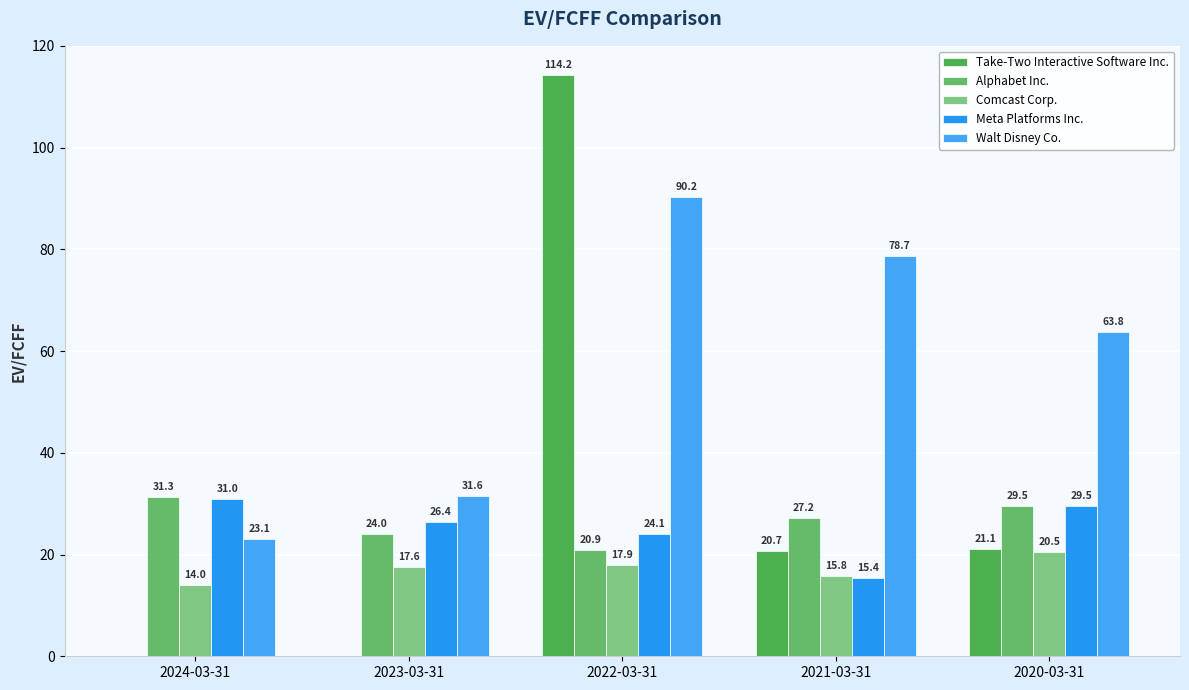

What are all the series names shown in the legend?

Take-Two Interactive Software Inc., Alphabet Inc., Comcast Corp., Meta Platforms Inc., Walt Disney Co.